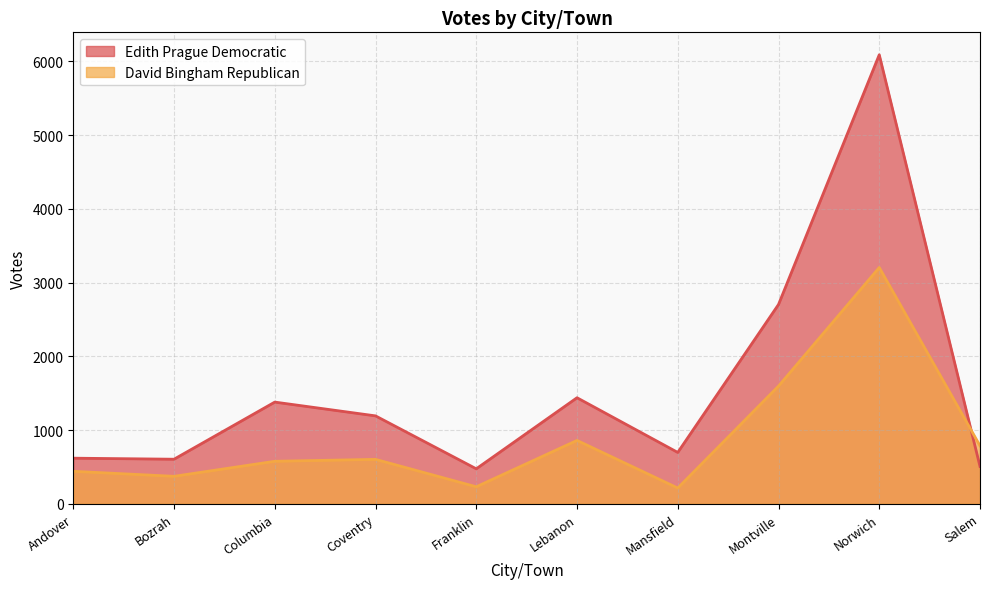

Which series ends up on top after the final intersection of Edith Prague Democratic and David Bingham Republican?

David Bingham Republican